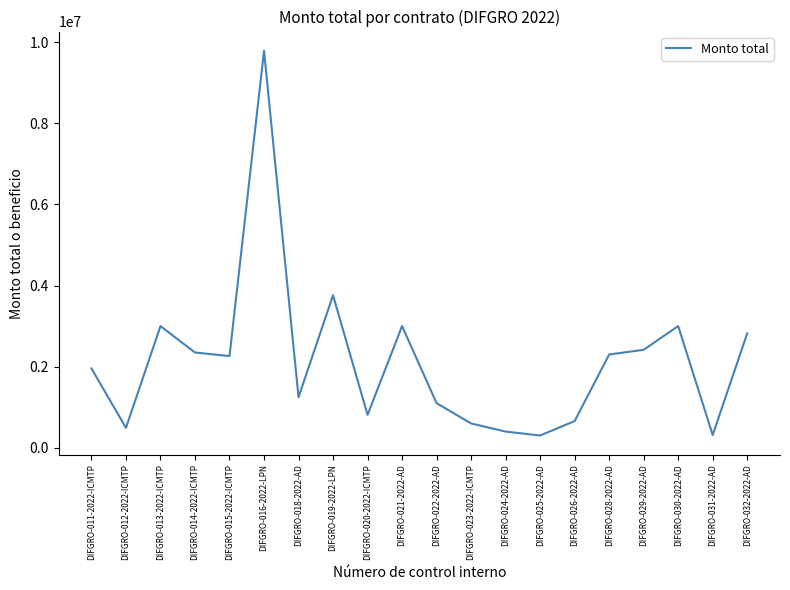

What is the difference between the maximum and minimum values?

9481214.2